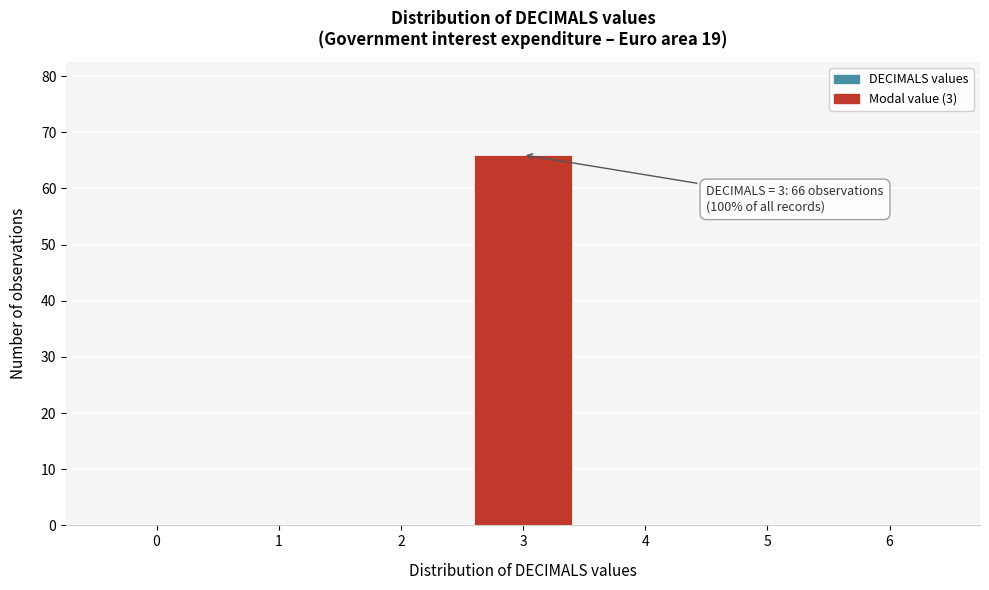

Over which range of the x-axis is the bar tallest?

2.5 to 3.5